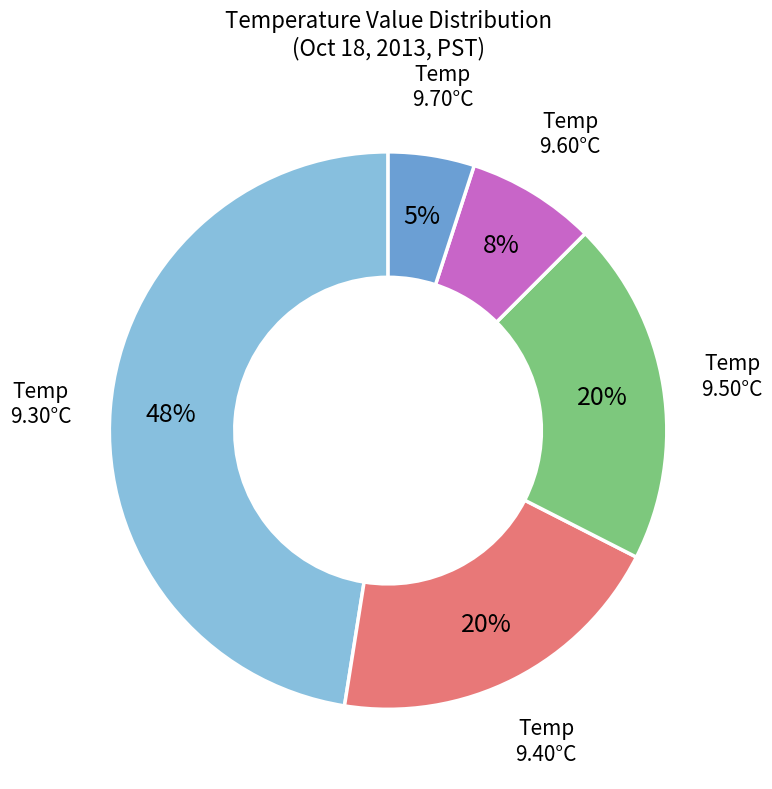

To the nearest percent, what is the average slice percentage?

20%